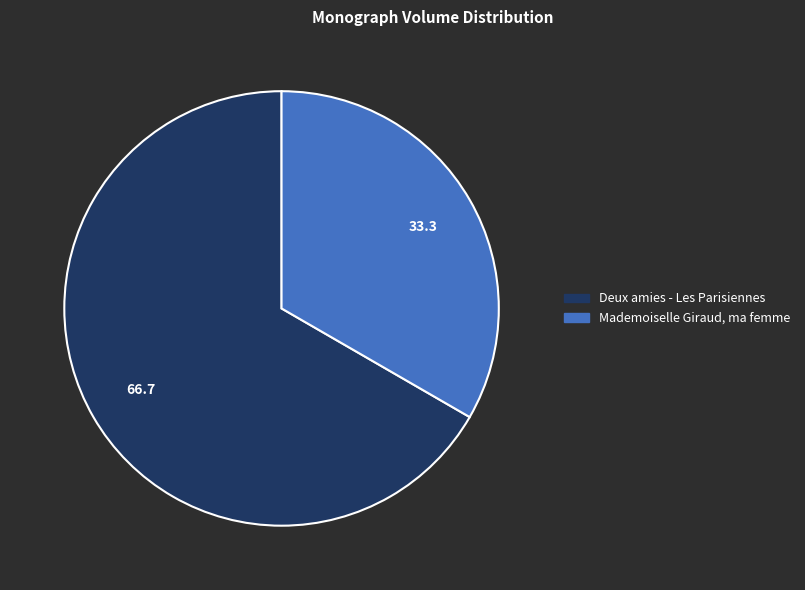

Rank the categories by value from highest to lowest.

Deux amies - Les Parisiennes, Mademoiselle Giraud, ma femme